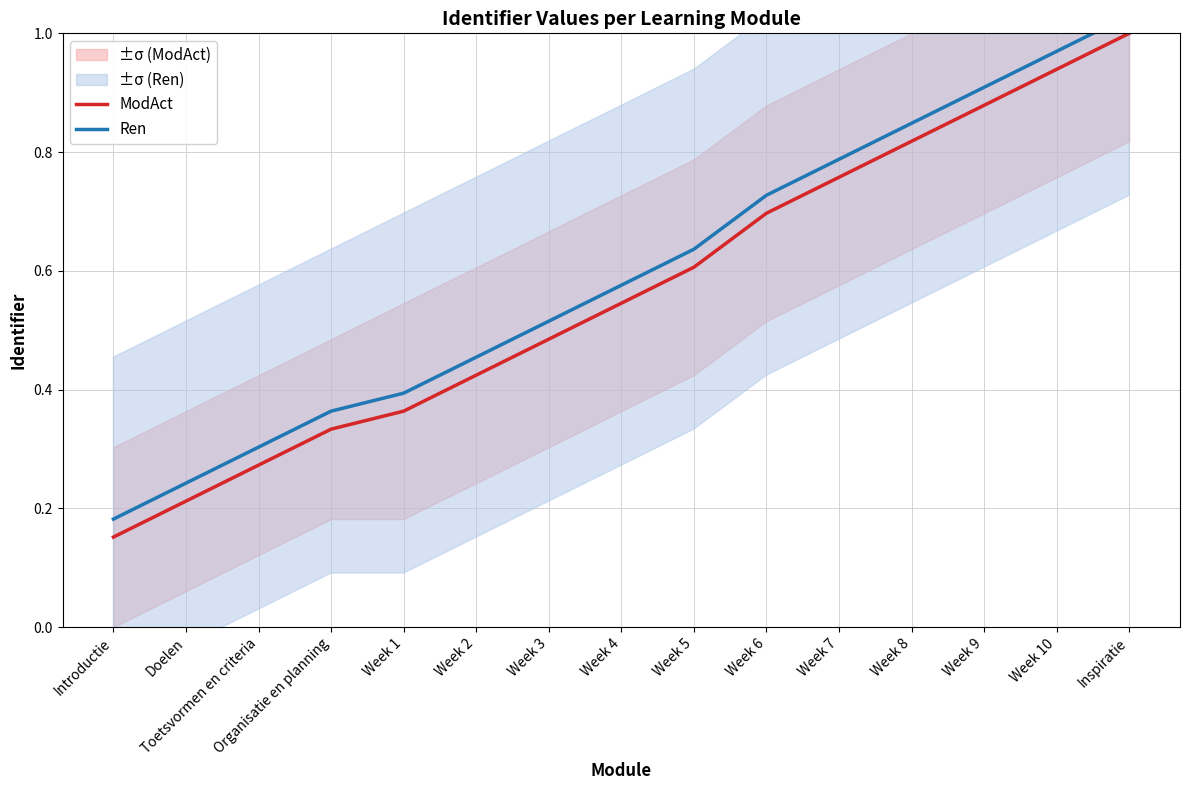

What is the label of the 12th point from the left?

Week 8